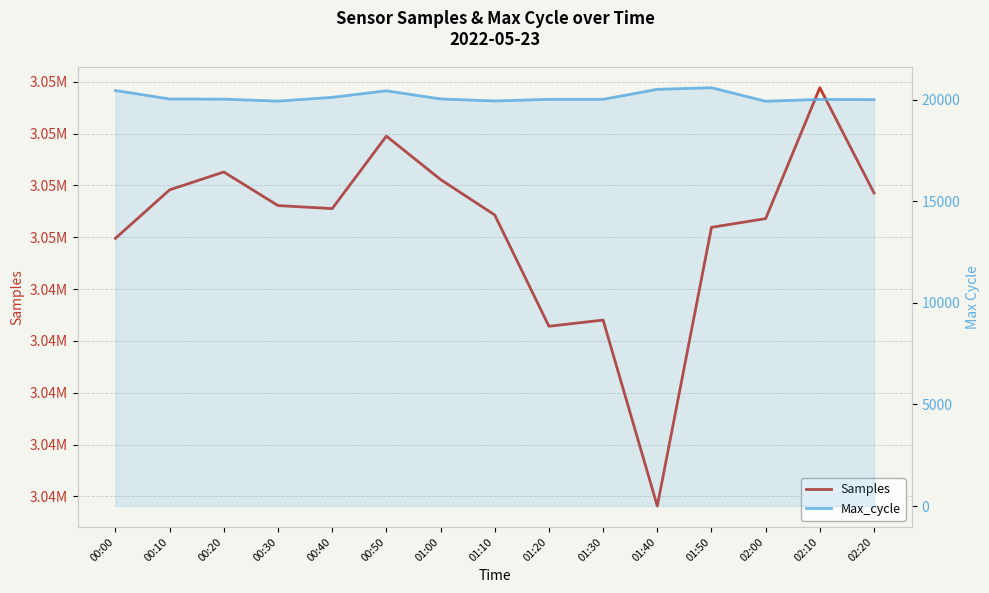

Does the chart have visible grid lines?

Yes